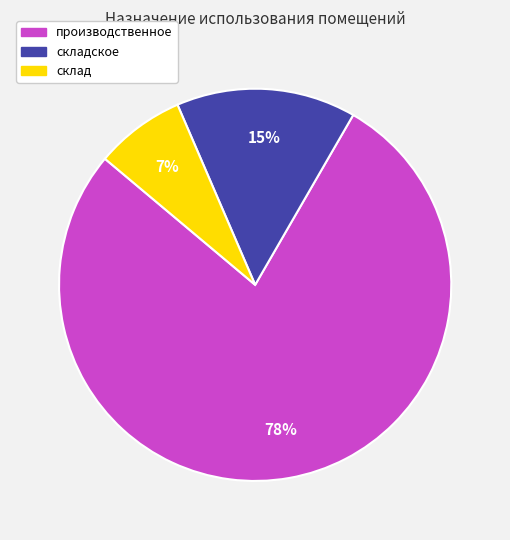

To the nearest percent, what is the average slice percentage?

33%